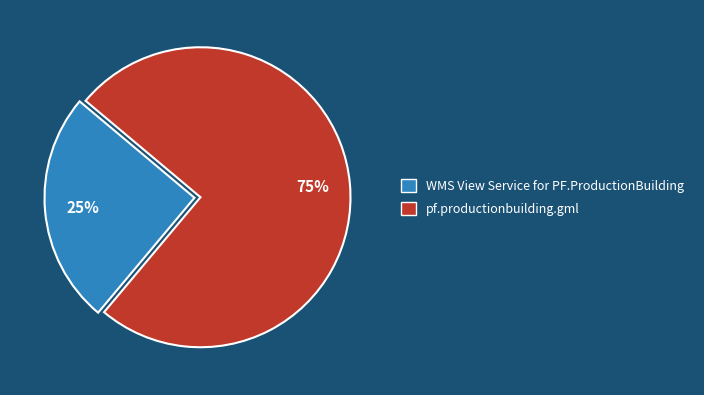

Rank the categories by value from highest to lowest.

pf.productionbuilding.gml, WMS View Service for PF.ProductionBuilding